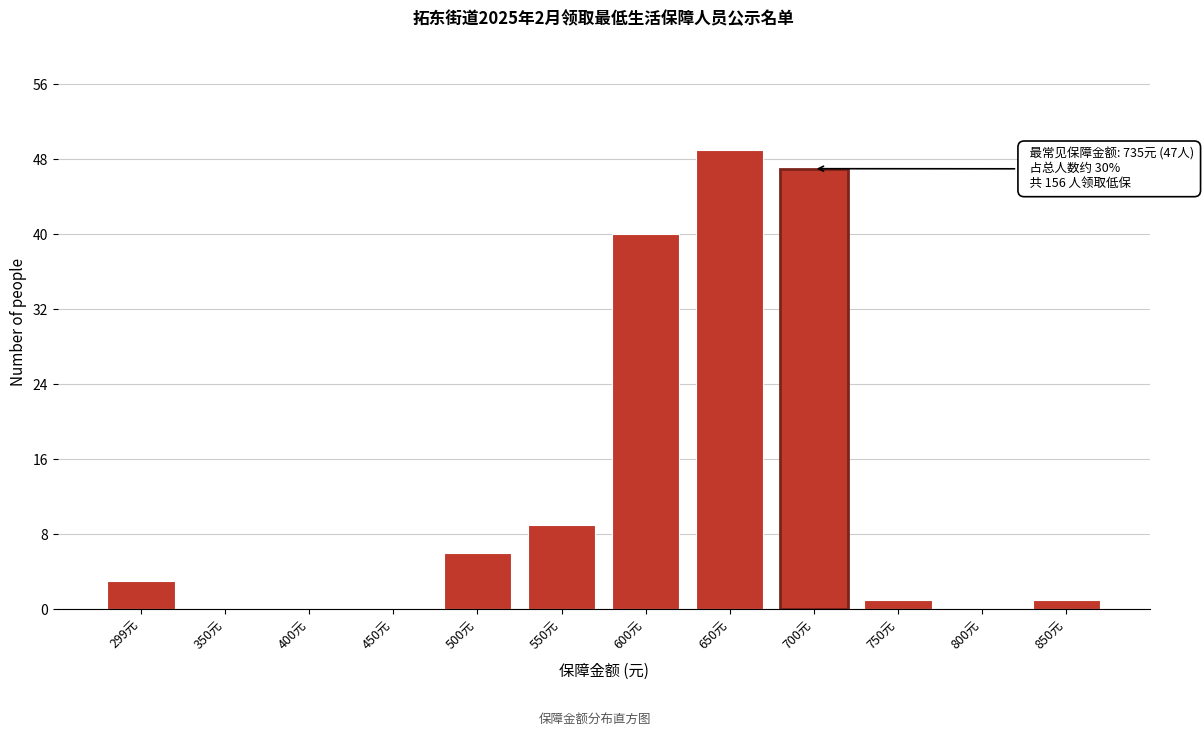

Reading left to right, list all the values displayed in this chart.

299元=3	350元=0	400元=0	450元=0	500元=6	550元=9	600元=40	650元=49	700元=47	750元=1	800元=0	850元=1